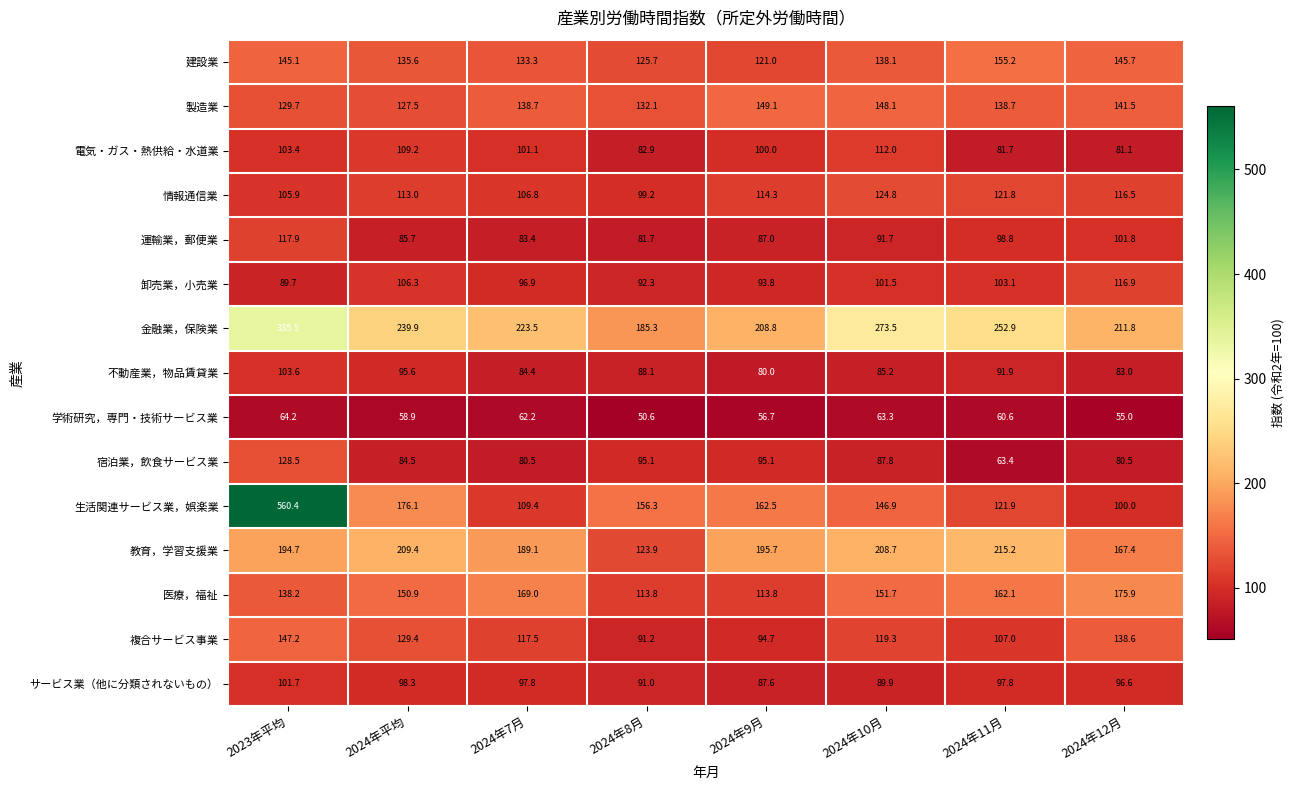

What is the difference between the 複合サービス事業 values at 2024年8月 and 2024年11月?

15.8